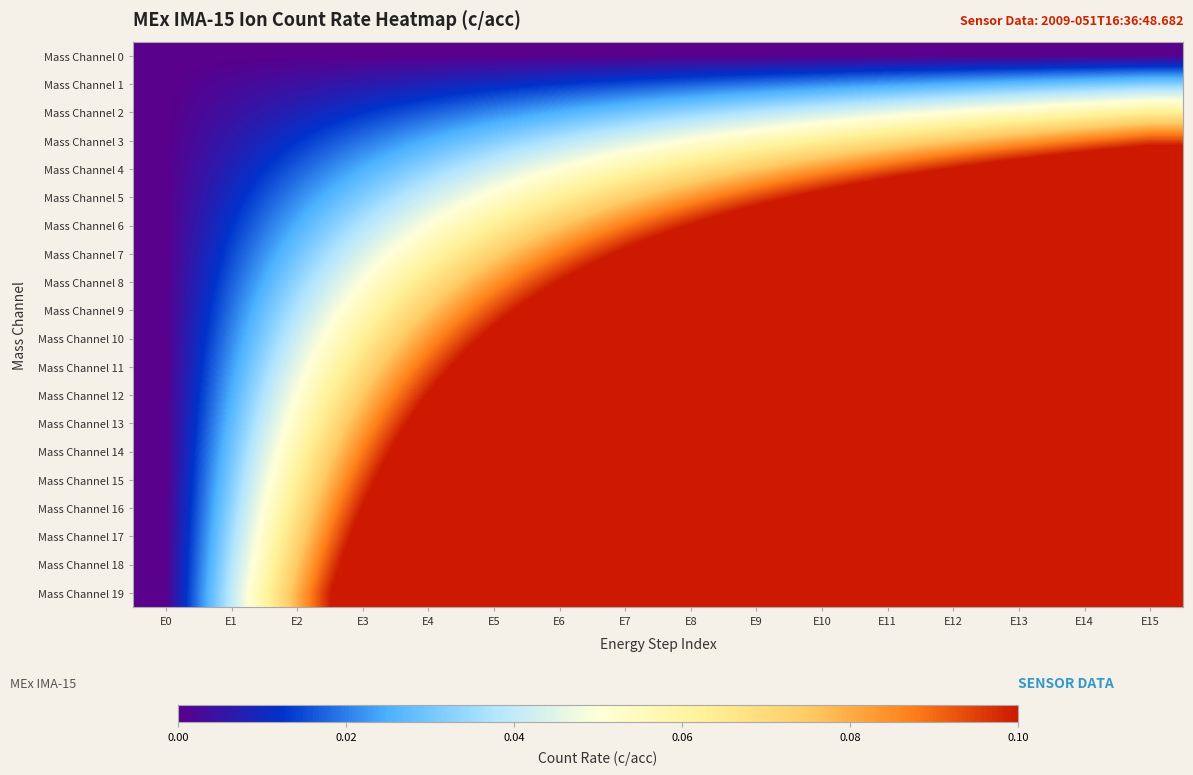

Reading right to left, transcribe all the data shown in this chart.

Mass Channel 0: E15=0.0	E14=0.0	E13=0.0	E12=0.0	E11=0.0	E10=0.0	E9=0.0	E8=0.0	E7=0.0	E6=0.0	E5=0.0	E4=0.0	E3=0.0	E2=0.0	E1=0.0	E0=0.0
Mass Channel 1: E15=0.0	E14=0.0	E13=0.0	E12=0.0	E11=0.0	E10=0.0	E9=0.0	E8=0.0	E7=0.0	E6=0.0	E5=0.0	E4=0.0	E3=0.0	E2=0.0	E1=0.0	E0=0.0
Mass Channel 2: E15=0.1	E14=0.1	E13=0.1	E12=0.1	E11=0.0	E10=0.0	E9=0.0	E8=0.0	E7=0.0	E6=0.0	E5=0.0	E4=0.0	E3=0.0	E2=0.0	E1=0.0	E0=0.0
Mass Channel 3: E15=0.1	E14=0.1	E13=0.1	E12=0.1	E11=0.1	E10=0.1	E9=0.1	E8=0.1	E7=0.0	E6=0.0	E5=0.0	E4=0.0	E3=0.0	E2=0.0	E1=0.0	E0=0.0
Mass Channel 4: E15=0.1	E14=0.1	E13=0.1	E12=0.1	E11=0.1	E10=0.1	E9=0.1	E8=0.1	E7=0.1	E6=0.1	E5=0.0	E4=0.0	E3=0.0	E2=0.0	E1=0.0	E0=0.0
Mass Channel 5: E15=0.2	E14=0.1	E13=0.1	E12=0.1	E11=0.1	E10=0.1	E9=0.1	E8=0.1	E7=0.1	E6=0.1	E5=0.1	E4=0.0	E3=0.0	E2=0.0	E1=0.0	E0=0.0
Mass Channel 6: E15=0.2	E14=0.2	E13=0.2	E12=0.2	E11=0.1	E10=0.1	E9=0.1	E8=0.1	E7=0.1	E6=0.1	E5=0.1	E4=0.1	E3=0.0	E2=0.0	E1=0.0	E0=0.0
Mass Channel 7: E15=0.2	E14=0.2	E13=0.2	E12=0.2	E11=0.2	E10=0.1	E9=0.1	E8=0.1	E7=0.1	E6=0.1	E5=0.1	E4=0.1	E3=0.0	E2=0.0	E1=0.0	E0=0.0
Mass Channel 8: E15=0.2	E14=0.2	E13=0.2	E12=0.2	E11=0.2	E10=0.2	E9=0.2	E8=0.1	E7=0.1	E6=0.1	E5=0.1	E4=0.1	E3=0.1	E2=0.0	E1=0.0	E0=0.0
Mass Channel 9: E15=0.3	E14=0.3	E13=0.2	E12=0.2	E11=0.2	E10=0.2	E9=0.2	E8=0.2	E7=0.1	E6=0.1	E5=0.1	E4=0.1	E3=0.1	E2=0.0	E1=0.0	E0=0.0
Mass Channel 10: E15=0.3	E14=0.3	E13=0.3	E12=0.2	E11=0.2	E10=0.2	E9=0.2	E8=0.2	E7=0.1	E6=0.1	E5=0.1	E4=0.1	E3=0.1	E2=0.0	E1=0.0	E0=0.0
Mass Channel 11: E15=0.3	E14=0.3	E13=0.3	E12=0.3	E11=0.3	E10=0.2	E9=0.2	E8=0.2	E7=0.2	E6=0.1	E5=0.1	E4=0.1	E3=0.1	E2=0.0	E1=0.0	E0=0.0
Mass Channel 12: E15=0.4	E14=0.4	E13=0.3	E12=0.3	E11=0.3	E10=0.2	E9=0.2	E8=0.2	E7=0.2	E6=0.2	E5=0.1	E4=0.1	E3=0.1	E2=0.1	E1=0.0	E0=0.0
Mass Channel 13: E15=0.4	E14=0.4	E13=0.4	E12=0.3	E11=0.3	E10=0.3	E9=0.2	E8=0.2	E7=0.2	E6=0.2	E5=0.1	E4=0.1	E3=0.1	E2=0.1	E1=0.0	E0=0.0
Mass Channel 14: E15=0.4	E14=0.4	E13=0.4	E12=0.4	E11=0.3	E10=0.3	E9=0.3	E8=0.2	E7=0.2	E6=0.2	E5=0.1	E4=0.1	E3=0.1	E2=0.1	E1=0.0	E0=0.0
Mass Channel 15: E15=0.5	E14=0.4	E13=0.4	E12=0.4	E11=0.3	E10=0.3	E9=0.3	E8=0.2	E7=0.2	E6=0.2	E5=0.2	E4=0.1	E3=0.1	E2=0.1	E1=0.0	E0=0.0
Mass Channel 16: E15=0.5	E14=0.5	E13=0.4	E12=0.4	E11=0.4	E10=0.3	E9=0.3	E8=0.3	E7=0.2	E6=0.2	E5=0.2	E4=0.1	E3=0.1	E2=0.1	E1=0.0	E0=0.0
Mass Channel 17: E15=0.5	E14=0.5	E13=0.5	E12=0.4	E11=0.4	E10=0.4	E9=0.3	E8=0.3	E7=0.2	E6=0.2	E5=0.2	E4=0.1	E3=0.1	E2=0.1	E1=0.0	E0=0.0
Mass Channel 18: E15=0.6	E14=0.5	E13=0.5	E12=0.5	E11=0.4	E10=0.4	E9=0.3	E8=0.3	E7=0.3	E6=0.2	E5=0.2	E4=0.2	E3=0.1	E2=0.1	E1=0.0	E0=0.0
Mass Channel 19: E15=0.6	E14=0.6	E13=0.5	E12=0.5	E11=0.4	E10=0.4	E9=0.4	E8=0.3	E7=0.3	E6=0.2	E5=0.2	E4=0.2	E3=0.1	E2=0.1	E1=0.0	E0=0.0